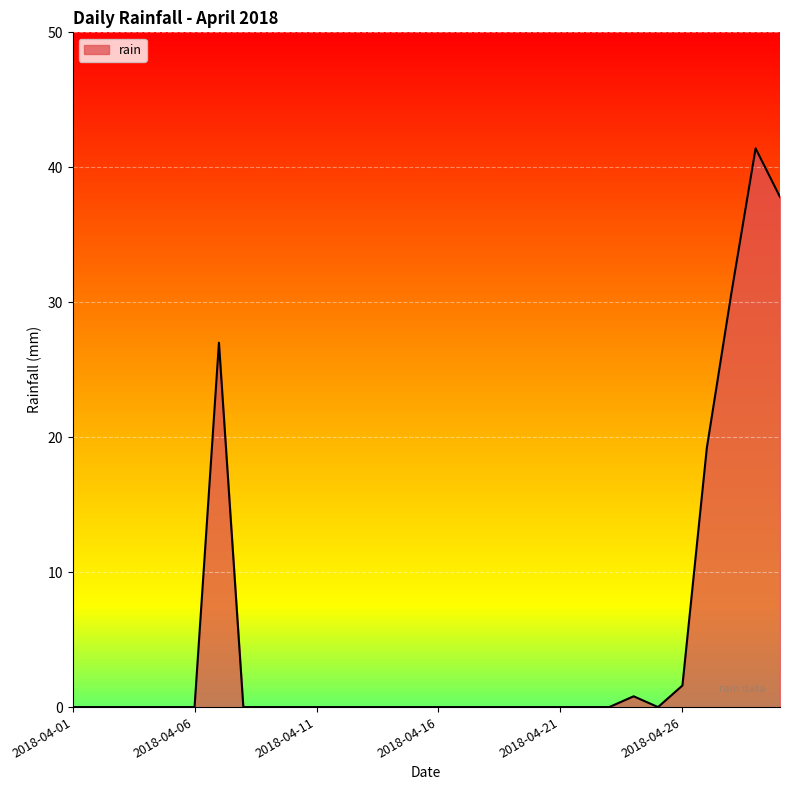

What is the difference between the maximum and minimum values?

41.4